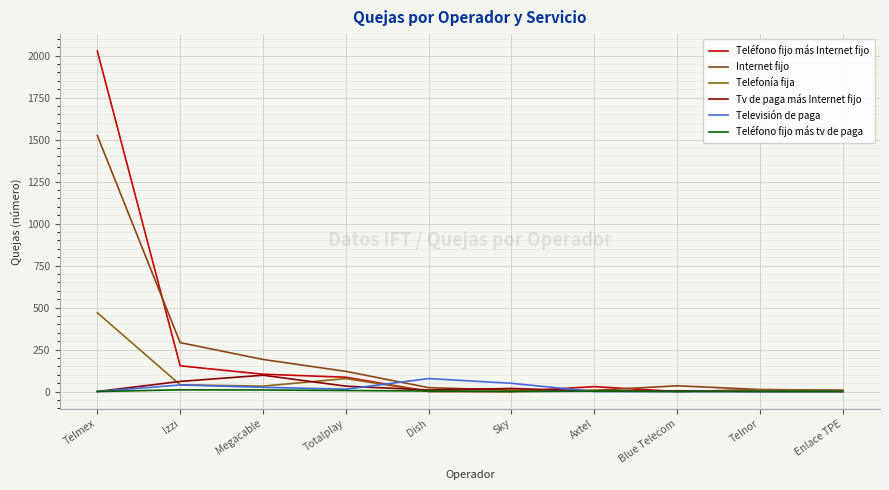

How many lines are shown in the chart?

6